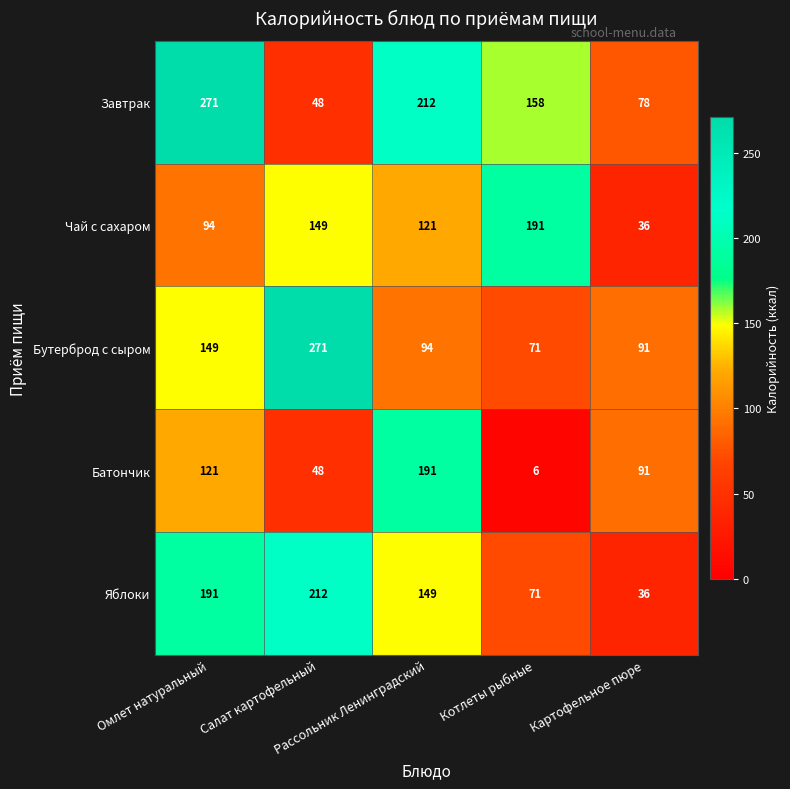

Count the Чай с сахаром values in the range 94 to 149.

3